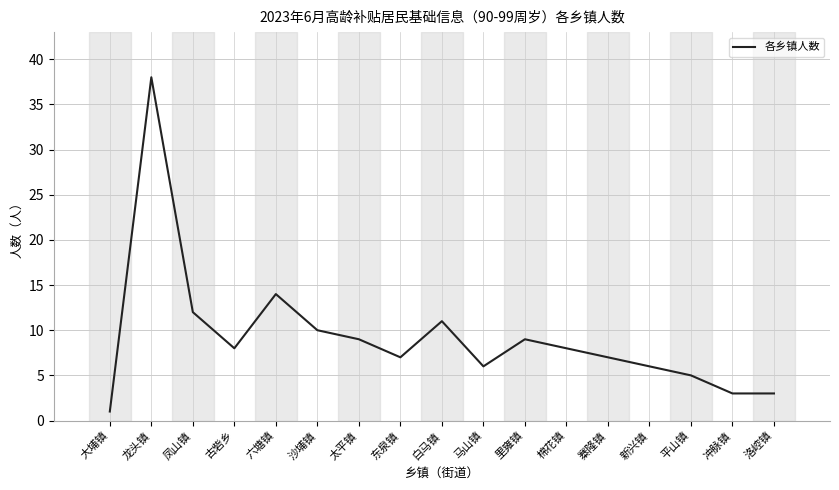

Reading left to right, extract all data points from this chart.

1	38	12	8	14	10	9	7	11	6	9	8	7	6	5	3	3